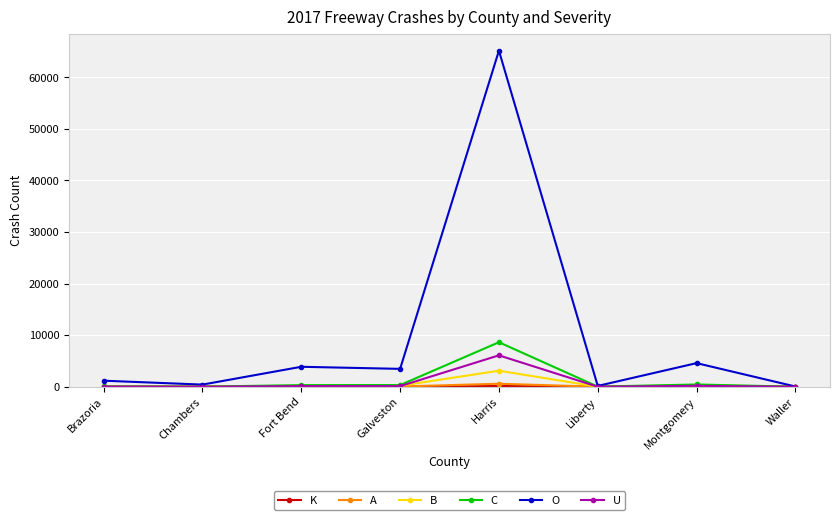

Which series has the widest spread of values?

O